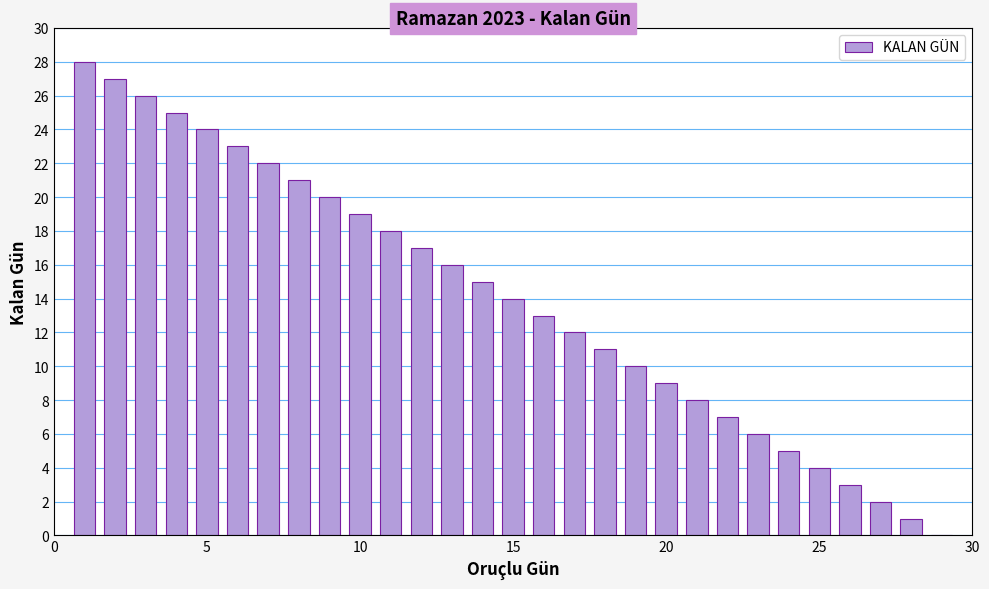

What is the sum of all values?

406